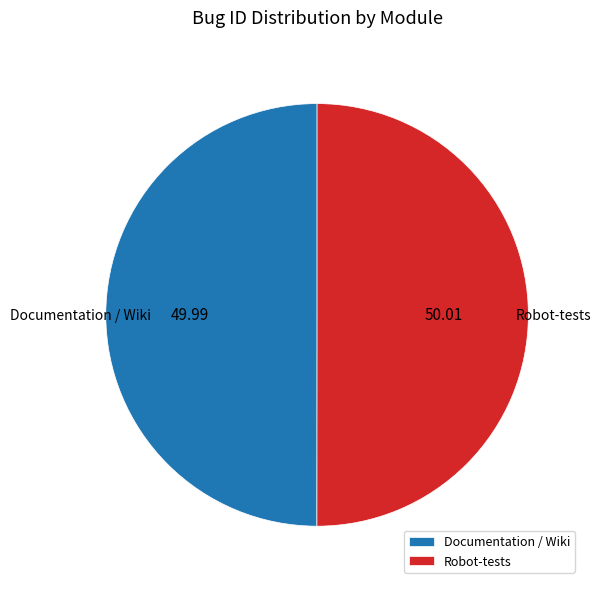

What is the ratio of the value at Documentation / Wiki to the value at Robot-tests?

1.0